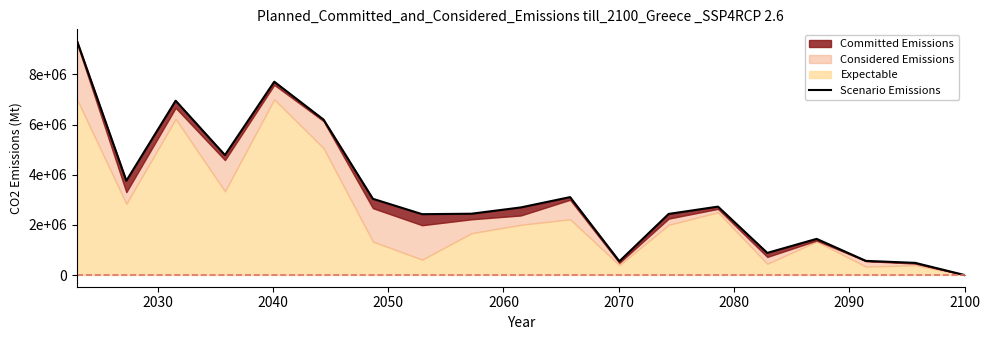

Is it true that the value at 2080 is 4543748.4?

False